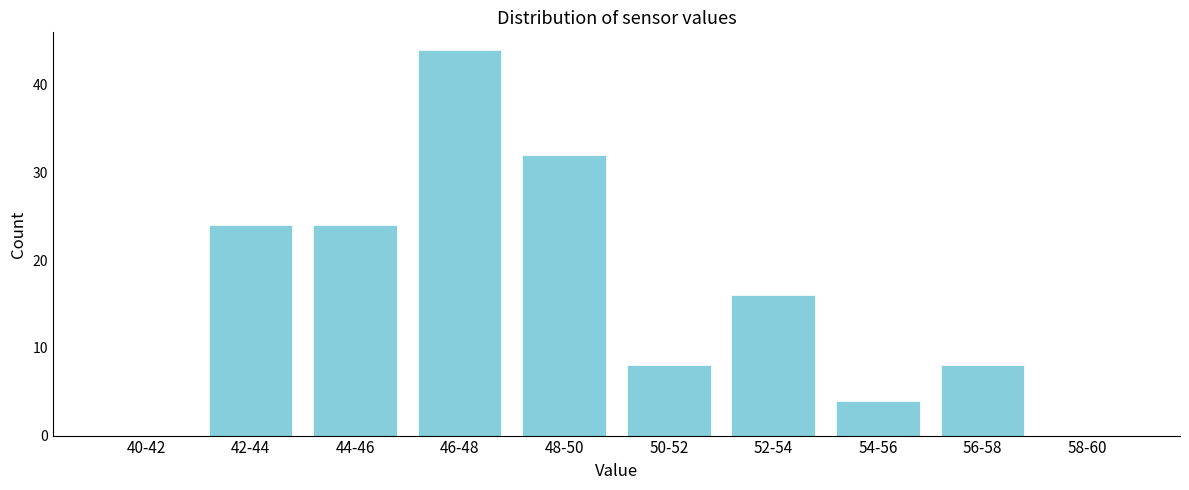

Reading left to right, extract all data points from this chart.

40-42=0	42-44=24	44-46=24	46-48=44	48-50=32	50-52=8	52-54=16	54-56=4	56-58=8	58-60=0